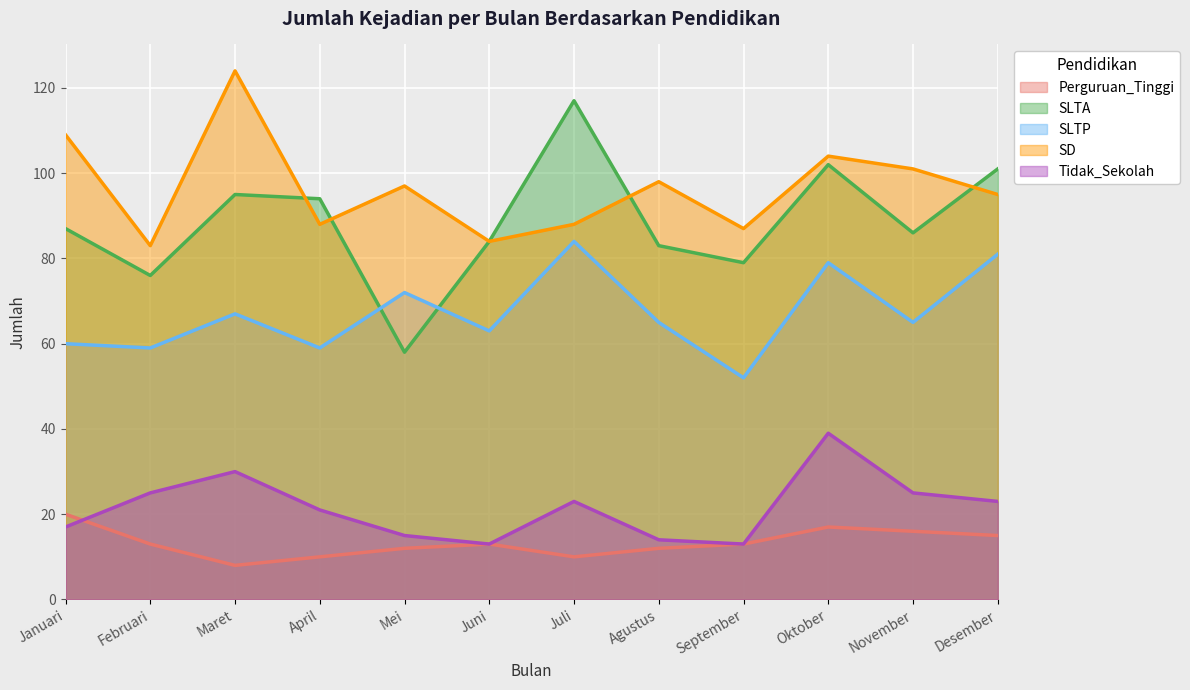

Which label corresponds to the smallest value in the chart?

Maret